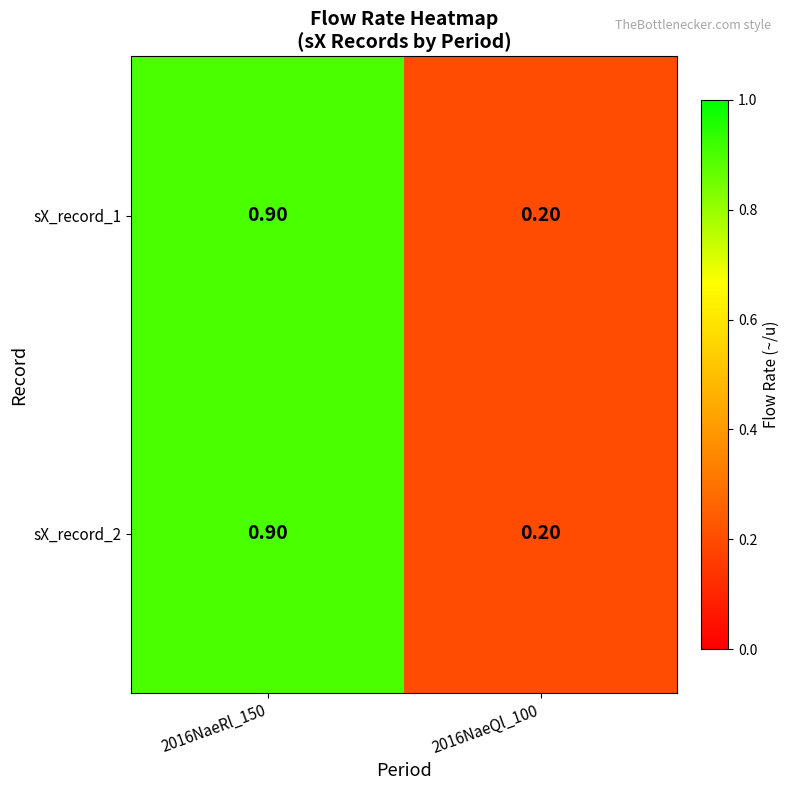

At which category is the sum across all series the highest?

2016NaeRl_150